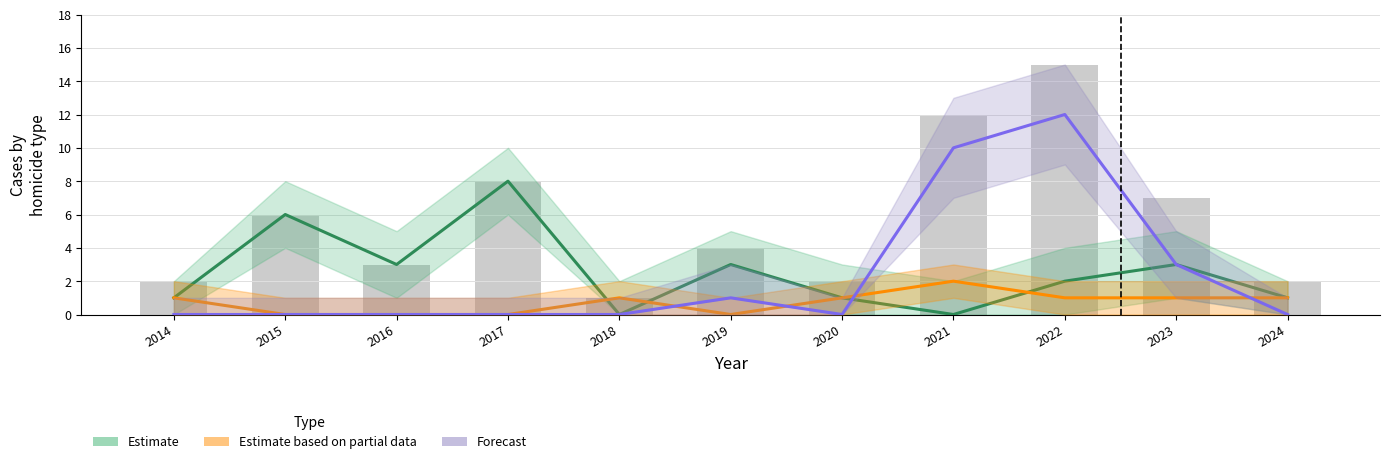

Which series has the largest range (max minus min)?

Forecast